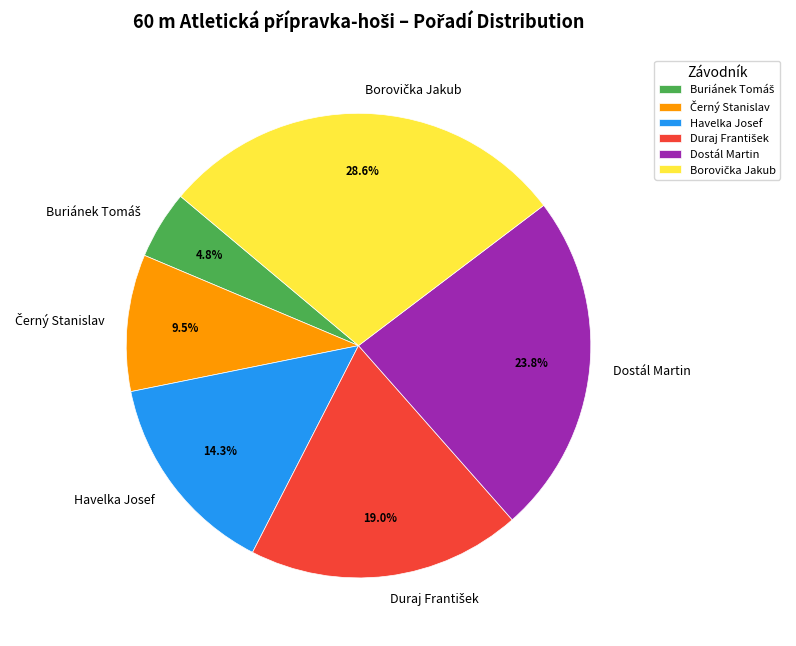

To the nearest percent, what percentage of the pie is Havelka Josef?

14%